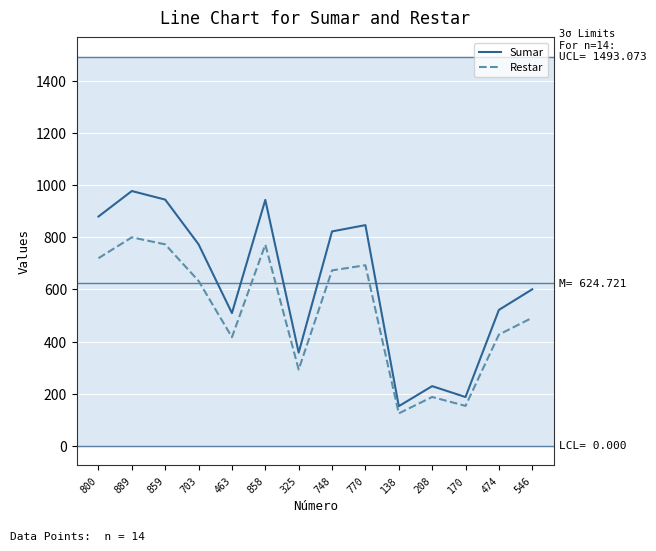

Which category has the lowest value in the Restar series?

138